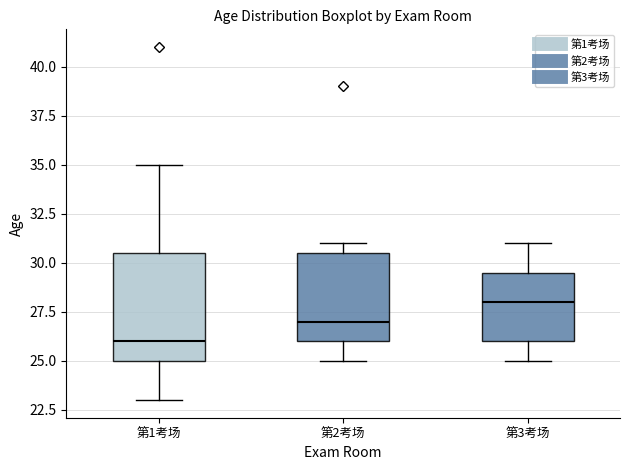

Which box is the tallest, from its lower edge to its upper edge?

第1考场